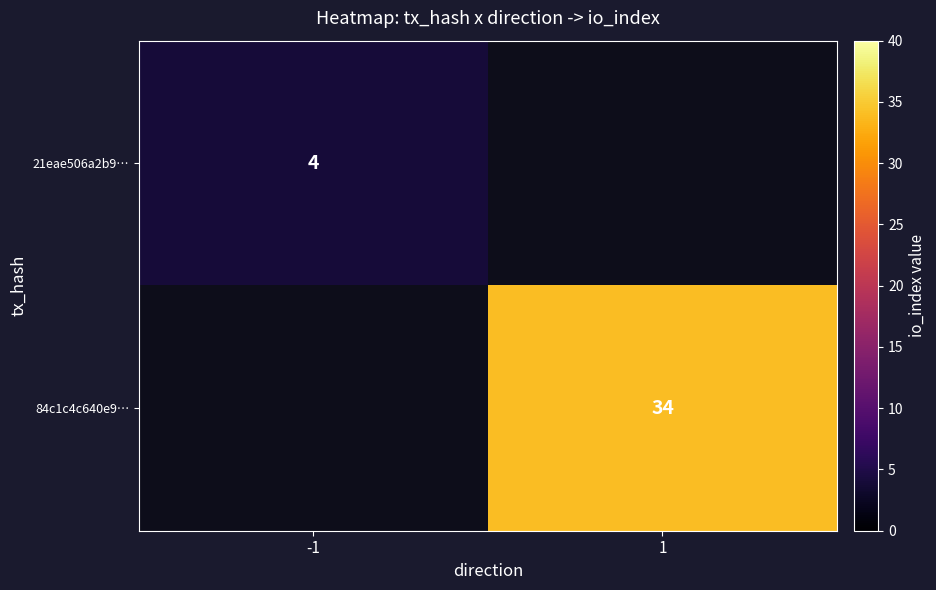

The value of 21eae506a2b9… at -1 is 2. True or false?

False